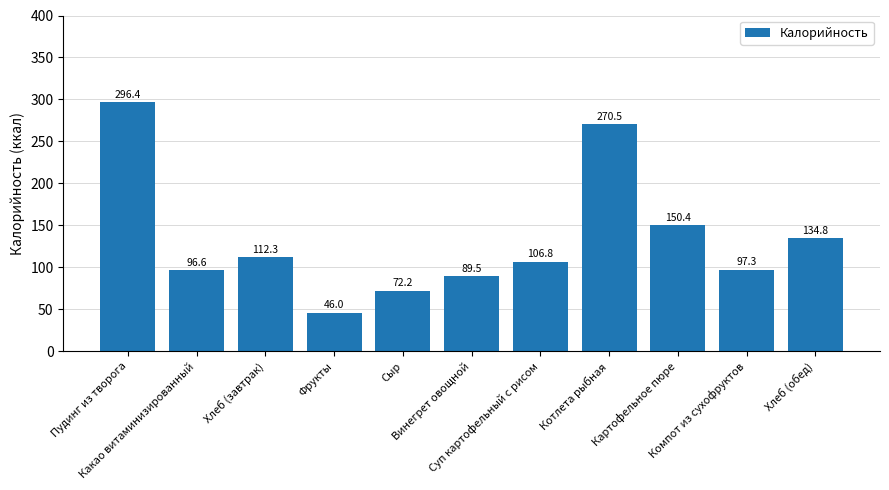

Reading left to right, list all the values displayed in this chart.

Пудинг из творога=296.4	Какао витаминизированный=96.6	Хлеб (завтрак)=112.3	Фрукты=46.0	Сыр=72.2	Винегрет овощной=89.5	Суп картофельный с рисом=106.8	Котлета рыбная=270.5	Картофельное пюре=150.4	Компот из сухофруктов=97.3	Хлеб (обед)=134.8